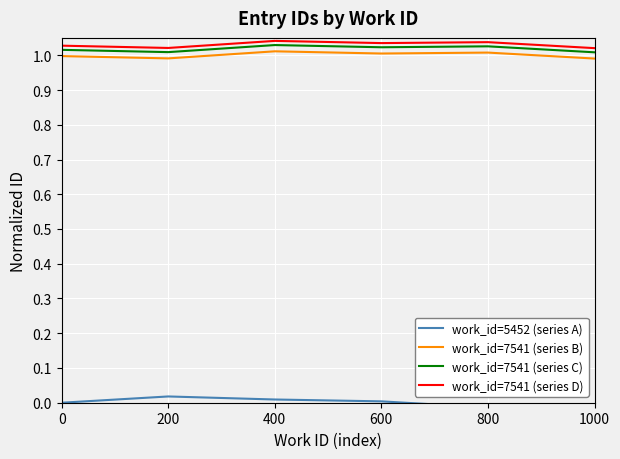

Reading left to right, what are all the values shown in this chart?

work_id=5452 (series A): 0.0	0.0	0.0	0.0	-0.0	-0.0
work_id=7541 (series B): 1.0	1.0	1.0	1.0	1.0	1.0
work_id=7541 (series C): 1.0	1.0	1.0	1.0	1.0	1.0
work_id=7541 (series D): 1.0	1.0	1.0	1.0	1.0	1.0